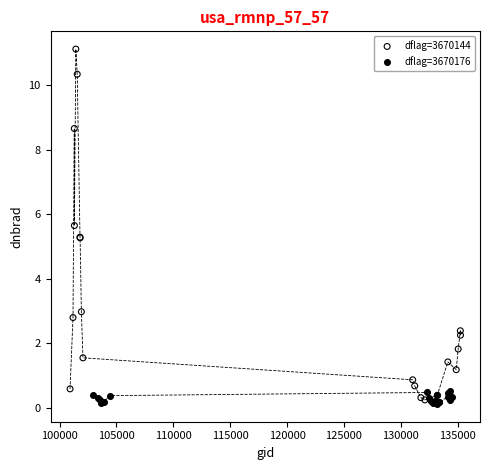

Which series has the largest Y range (max minus min)?

dflag=3670144